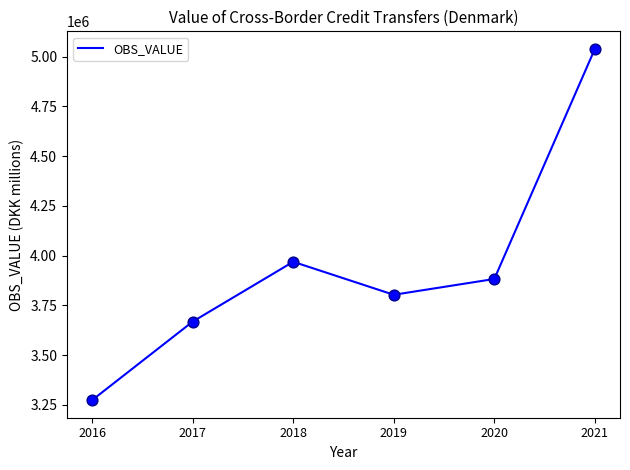

Approximately how many times larger is the value at 2021 compared to 2019?

1.3